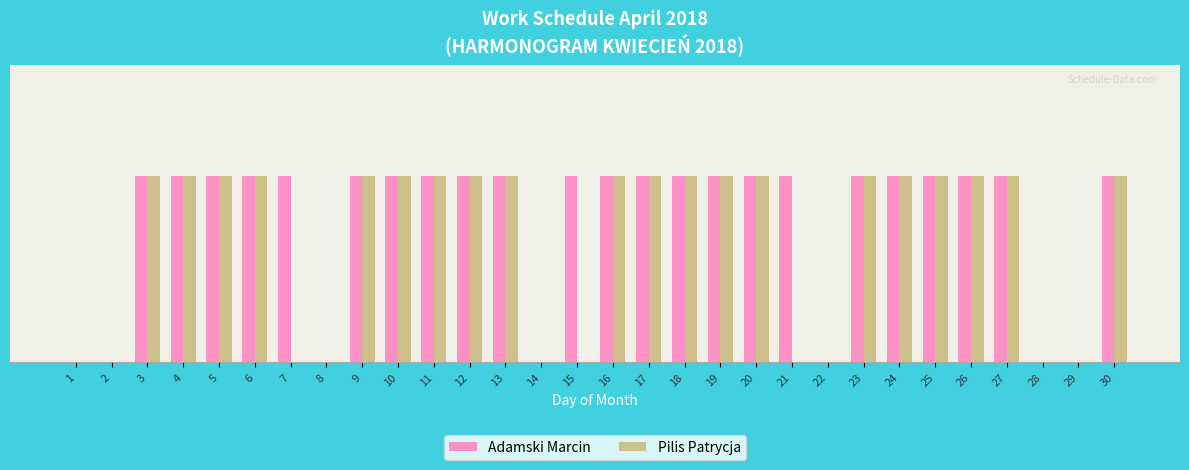

At which category is the sum across all series the highest?

3